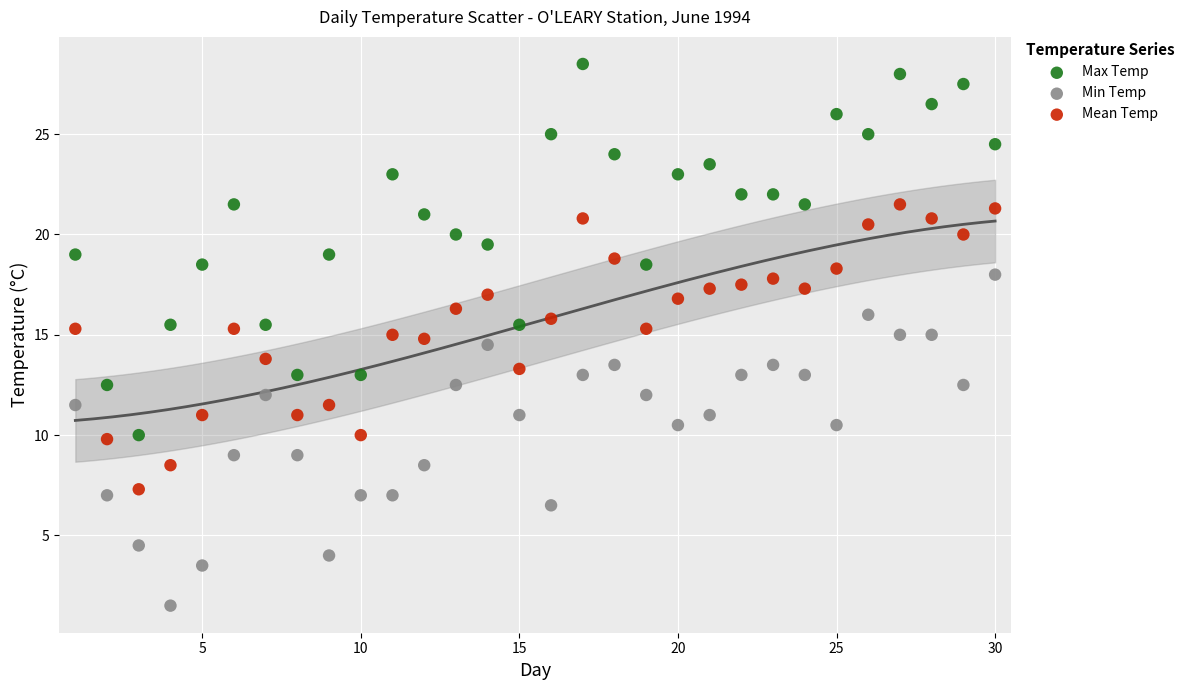

Which series has the widest spread of Y values?

Max Temp